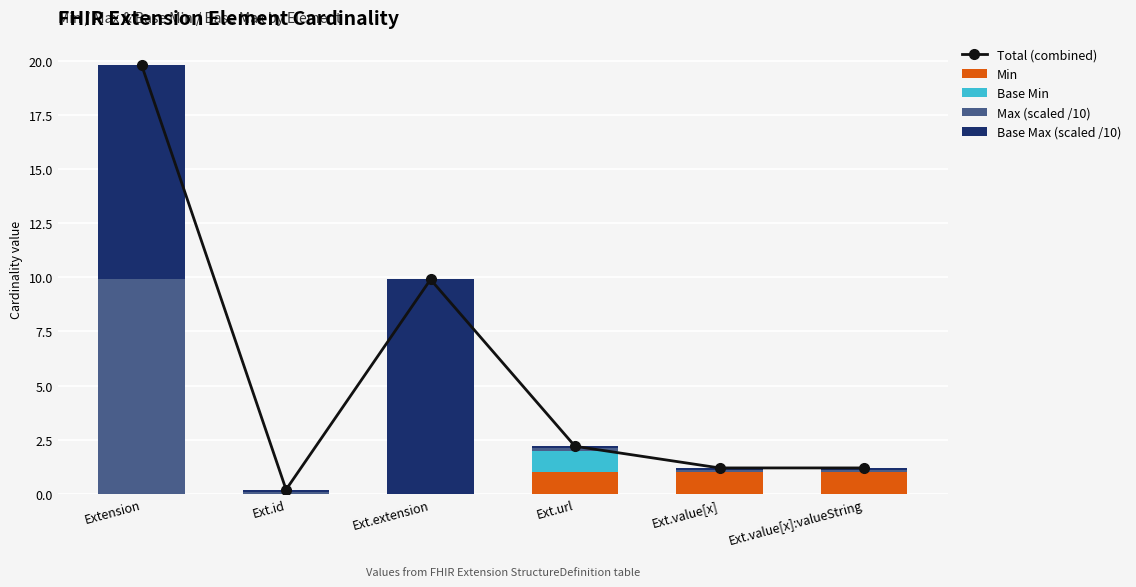

What position from the right is Ext.id?

5